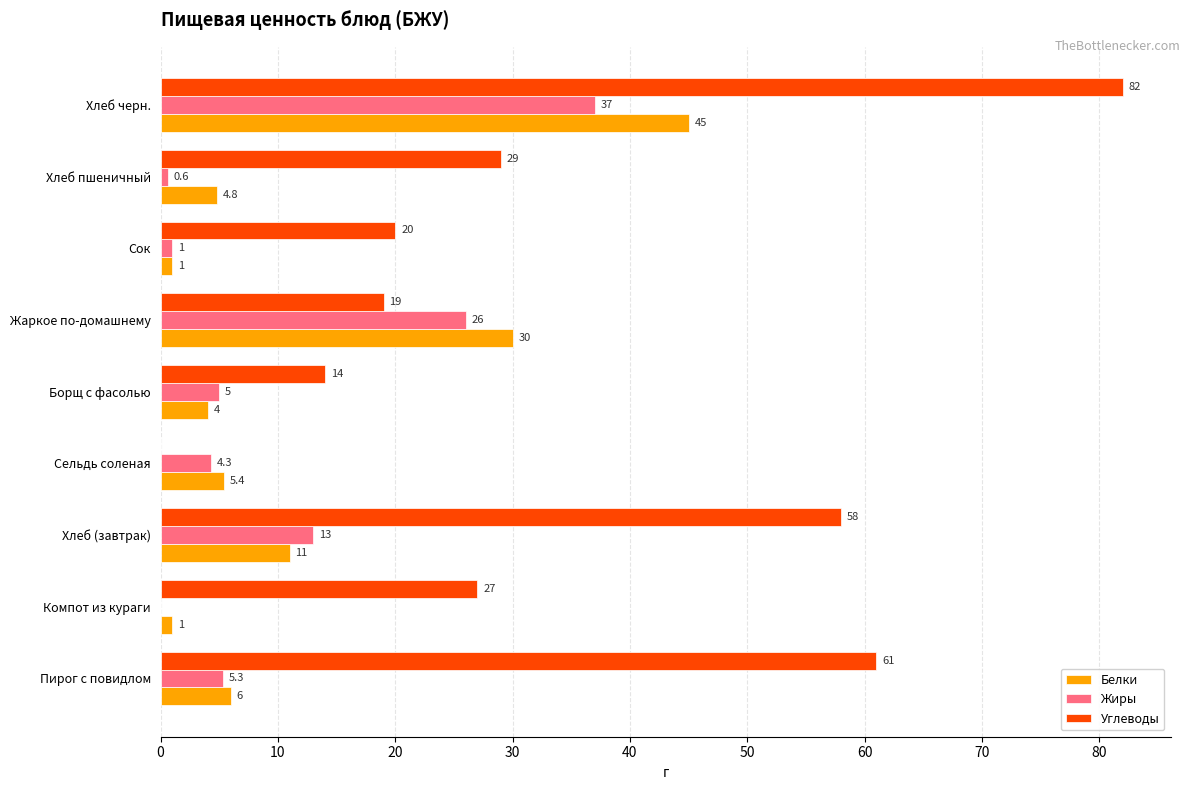

True or false: Белки has a value of 6.8 at Жаркое по-домашнему.

False